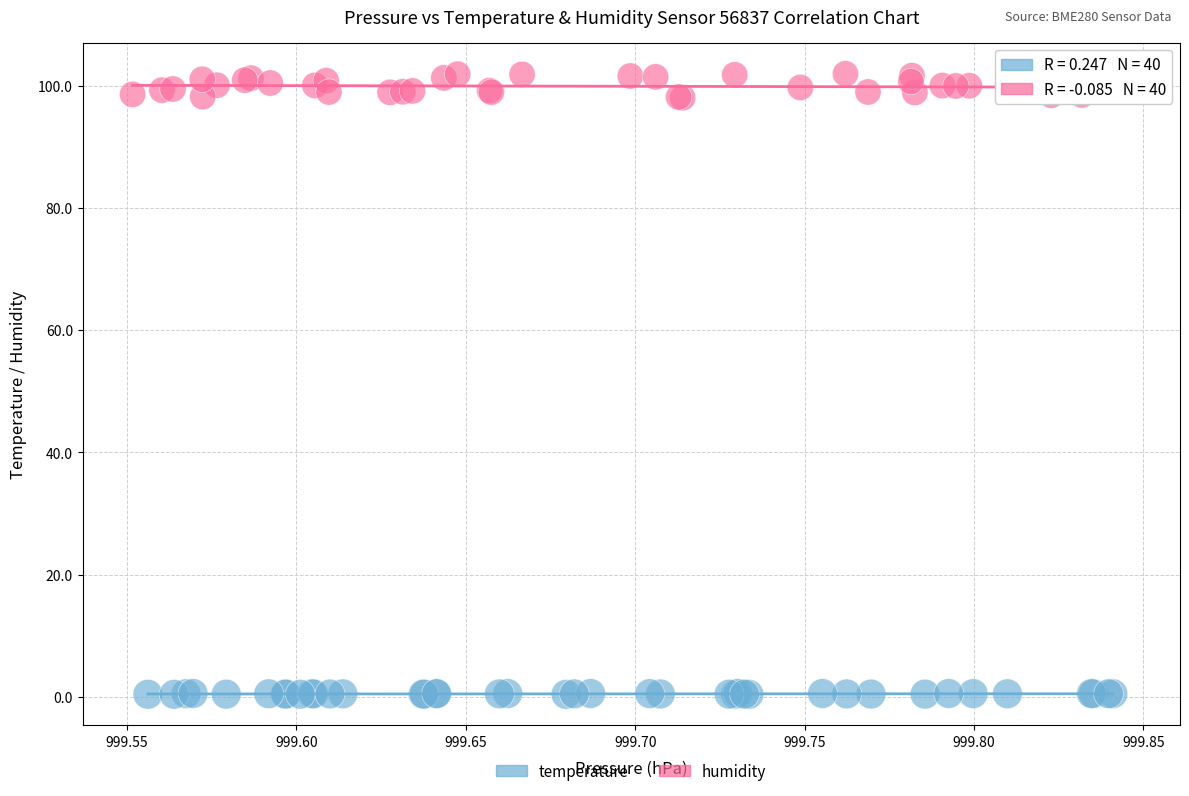

What are all the series names shown in the legend?

temperature, humidity